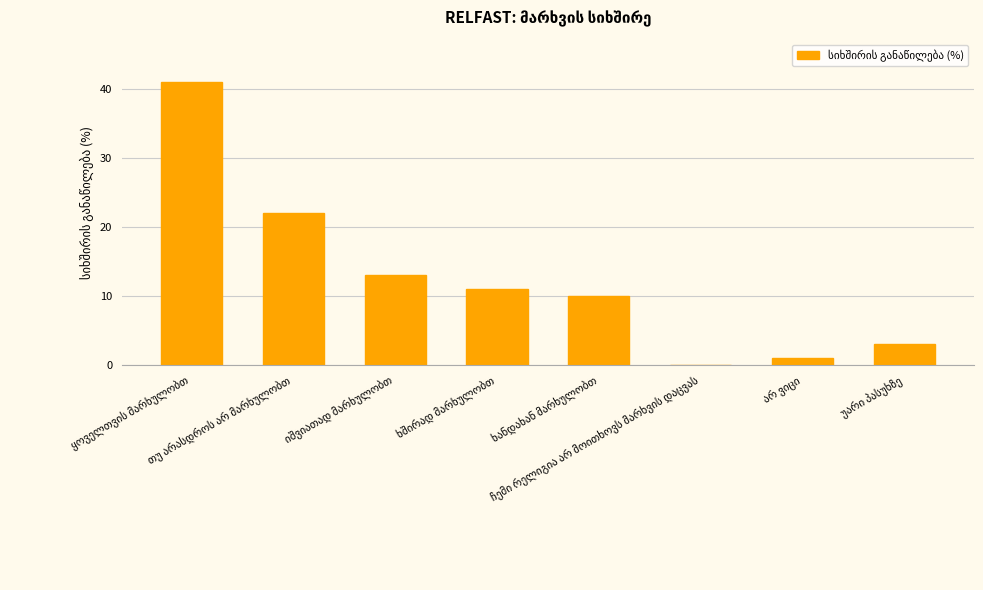

What is the maximum value shown in the chart?

41